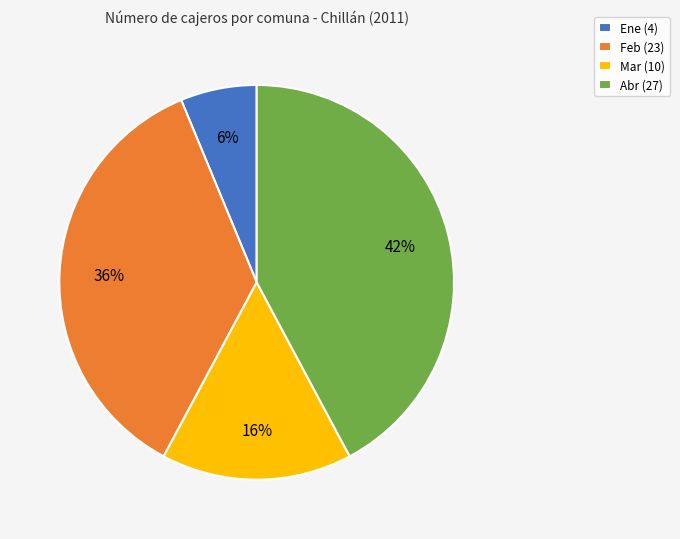

Rank the categories by value from highest to lowest.

Abr, Feb, Mar, Ene